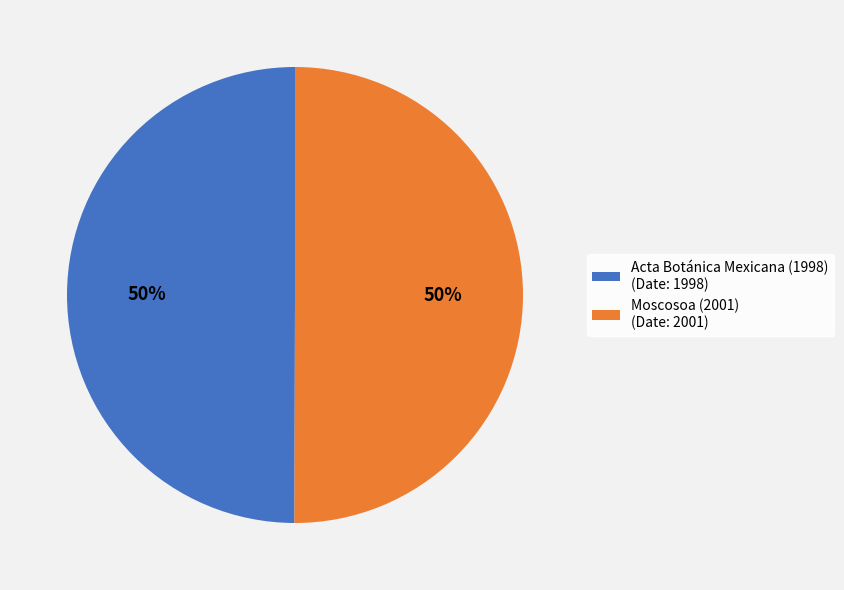

Approximately how many times larger is the value at Moscosoa (2001) compared to Acta Botánica Mexicana (1998)?

1.0